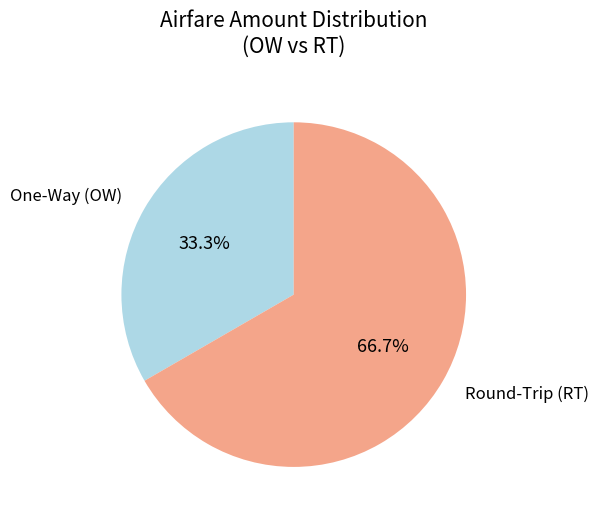

Does Round-Trip (RT) account for over 50% of the chart?

Yes